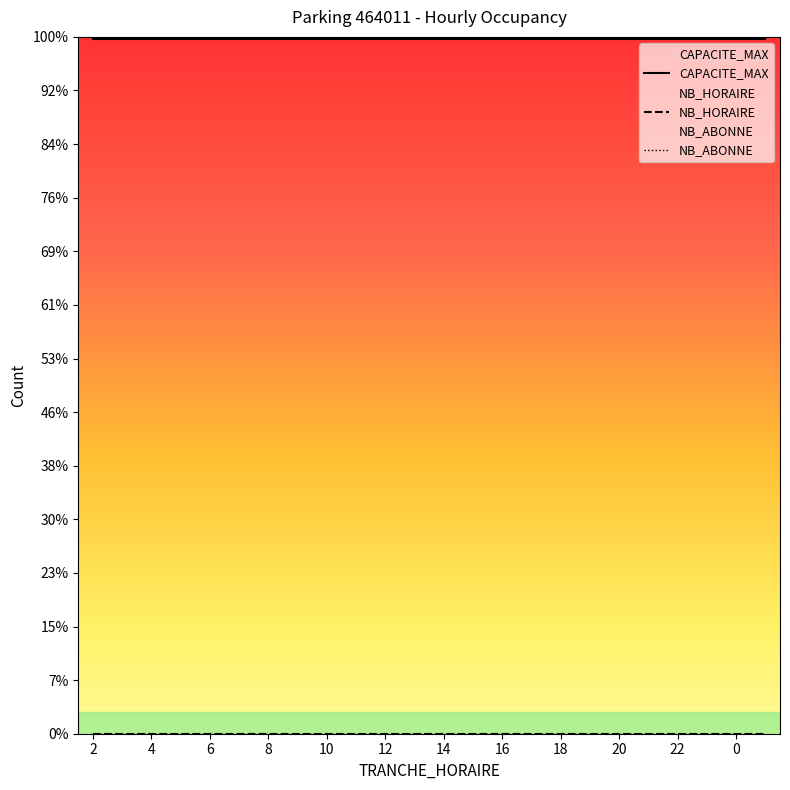

True or false: NB_HORAIRE and TRANCHE_HORAIRE intersect in this chart.

False